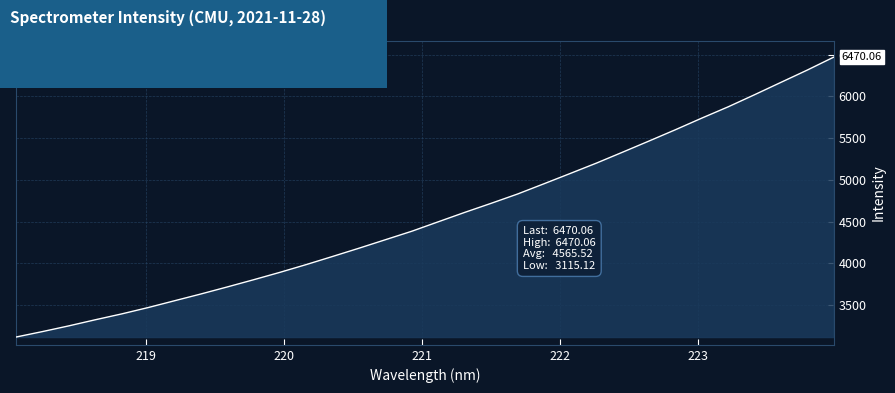

What is the greatest value displayed?

6470.1